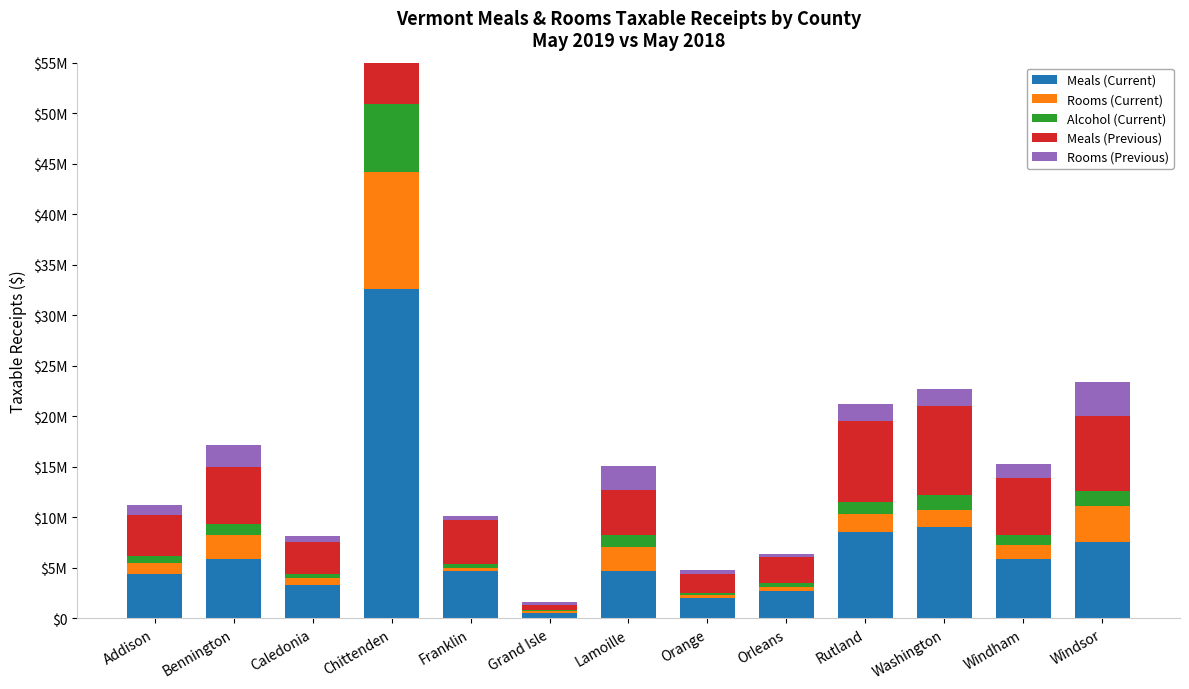

Reading left to right, what are all the values shown in this chart?

Meals (Current): 4354419.4	5910847.0	3359480.1	32599776.4	4682665.9	555011.2	4674660.9	1989665.5	2736254.7	8573598.6	9038898.0	5894209.9	7593028.4
Rooms (Current): 1169559.6	2366697.1	599477.8	11597927.7	286496.1	204711.1	2398246.8	328702.2	383275.9	1742835.7	1675323.5	1343451.6	3508942.6
Alcohol (Current): 665964.1	1082984.9	417420.2	6739719.2	402177.1	94471.5	1193560.0	182410.2	397313.1	1247888.0	1513618.0	983927.4	1505300.8
Meals (Previous): 4019246.4	5578947.7	3215926.2	31087561.8	4333460.1	526091.4	4483669.9	1942685.2	2565163.7	7948577.7	8775906.9	5715838.3	7425672.0
Rooms (Previous): 1044693.4	2186160.5	531445.6	11618791.9	398110.4	208480.2	2291612.2	327492.8	285347.1	1700557.9	1735907.1	1306860.5	3404387.9